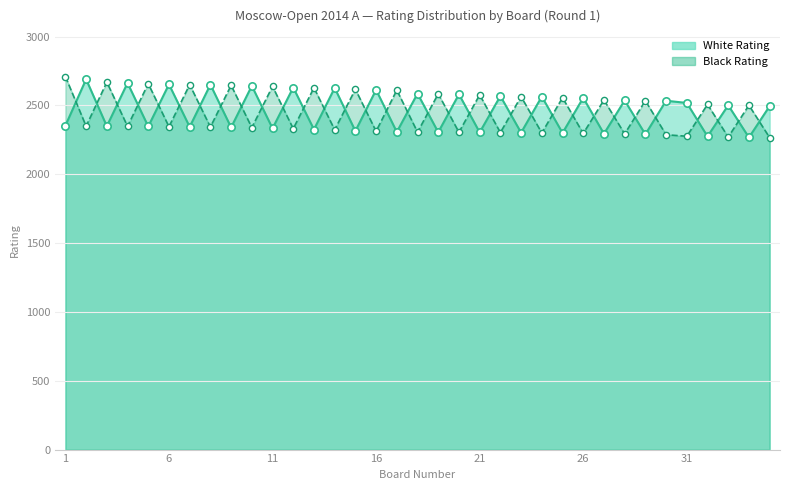

Is the value of White Rating at 10 greater than the value of Black Rating at 28?

Yes